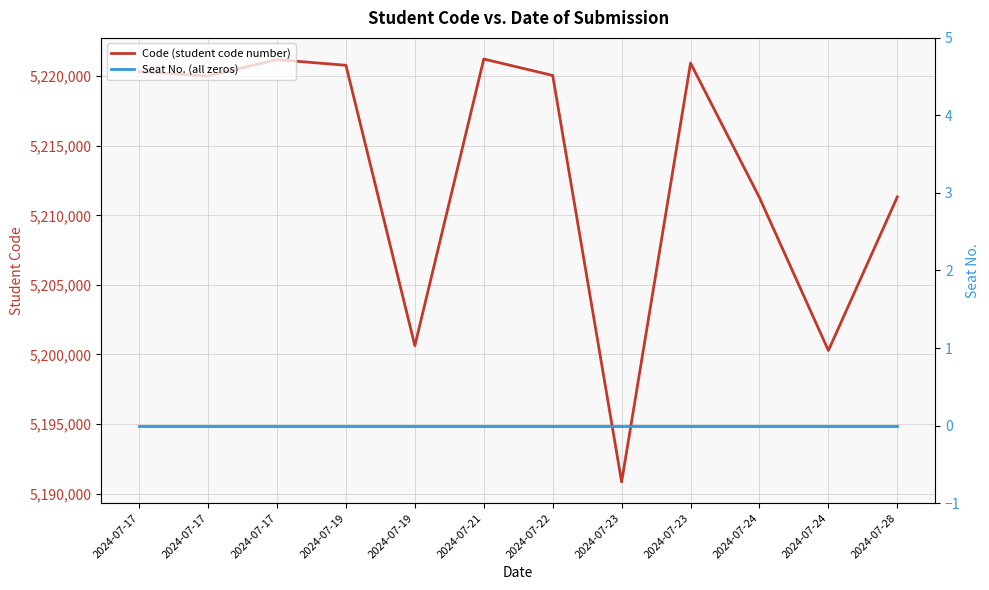

What is the difference between the Code (student code number) values at 2024-07-17 and 2024-07-24?

8753